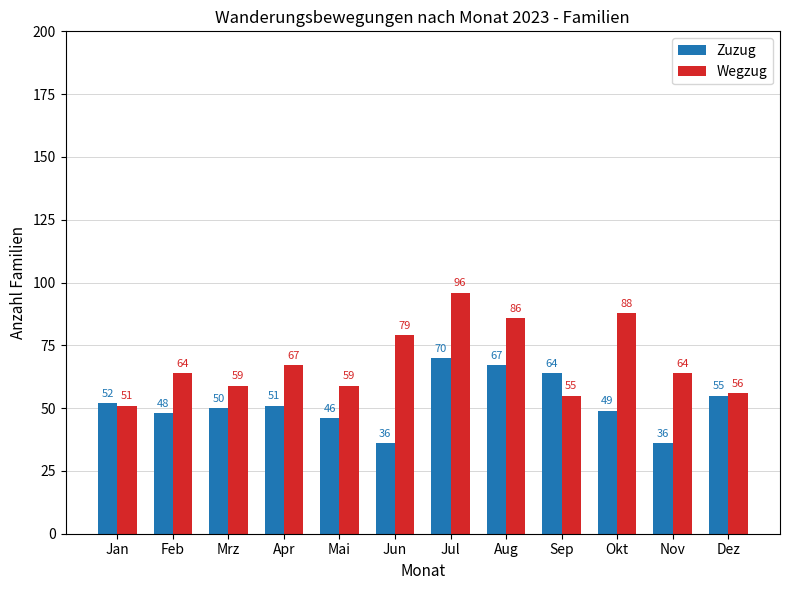

What are all the series names shown in the legend?

Zuzug, Wegzug